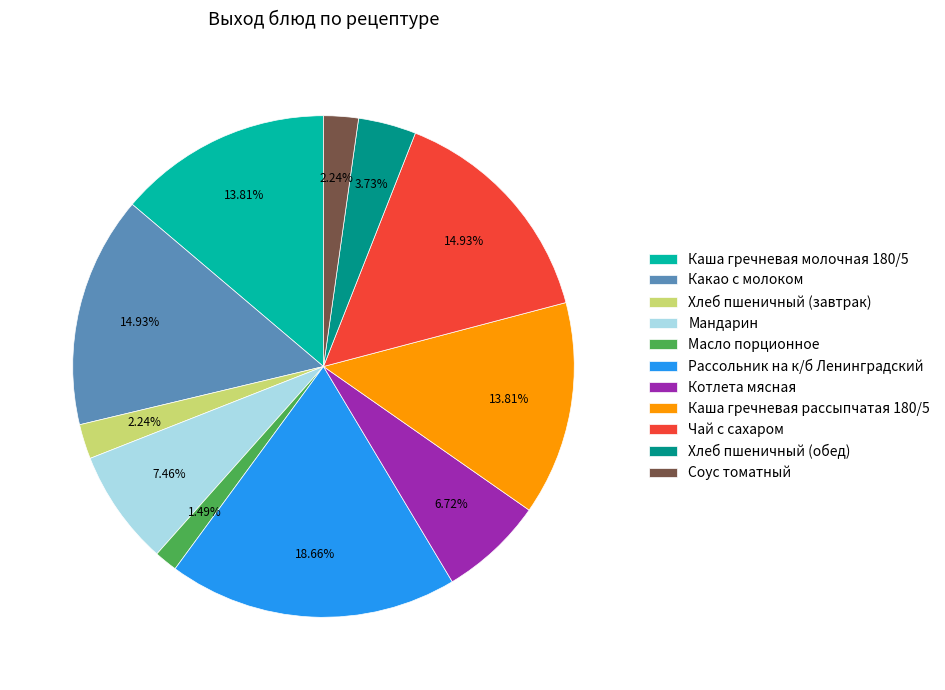

How many slices are in this pie chart?

11